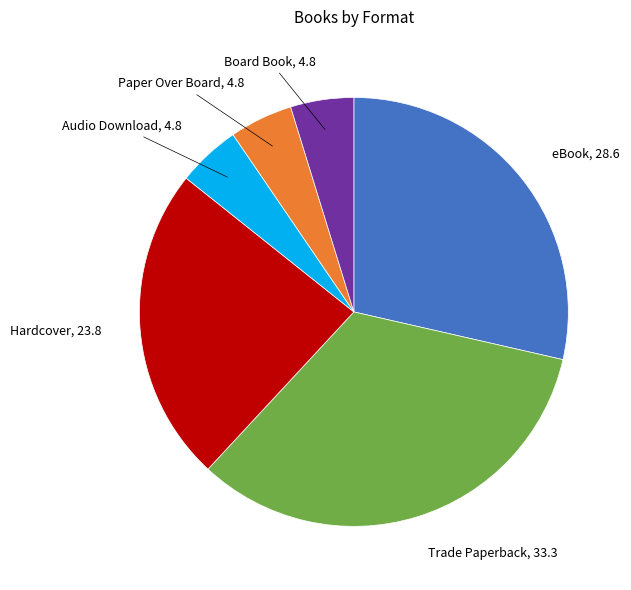

The Hardcover slice represents 30% of the pie. True or false?

False